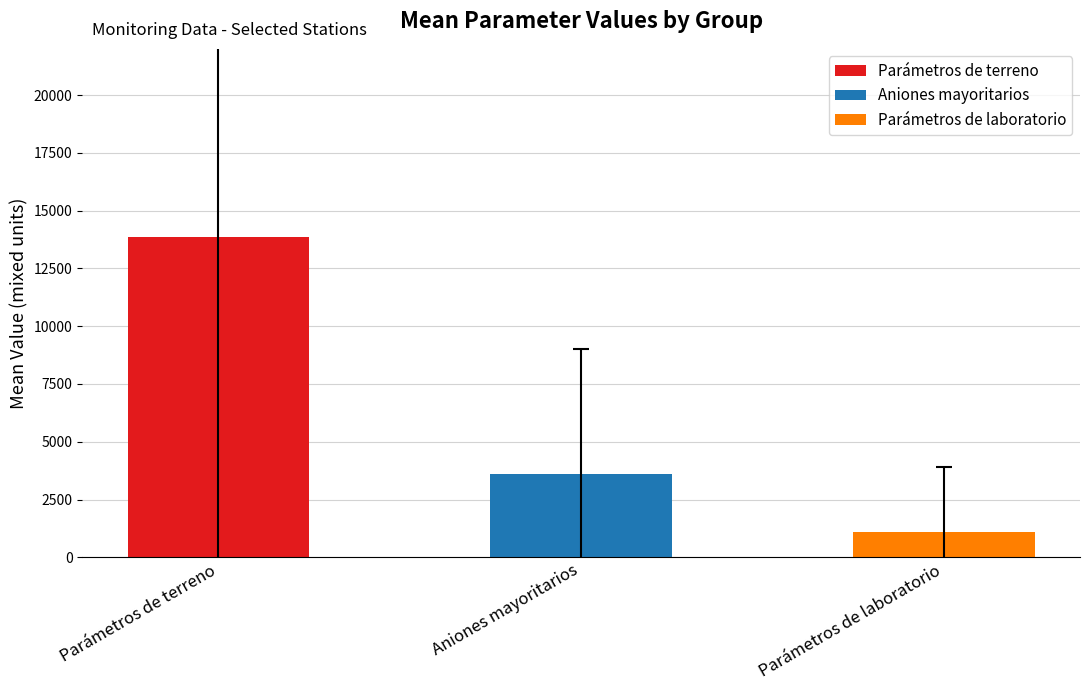

Does the chart contain any negative values?

No